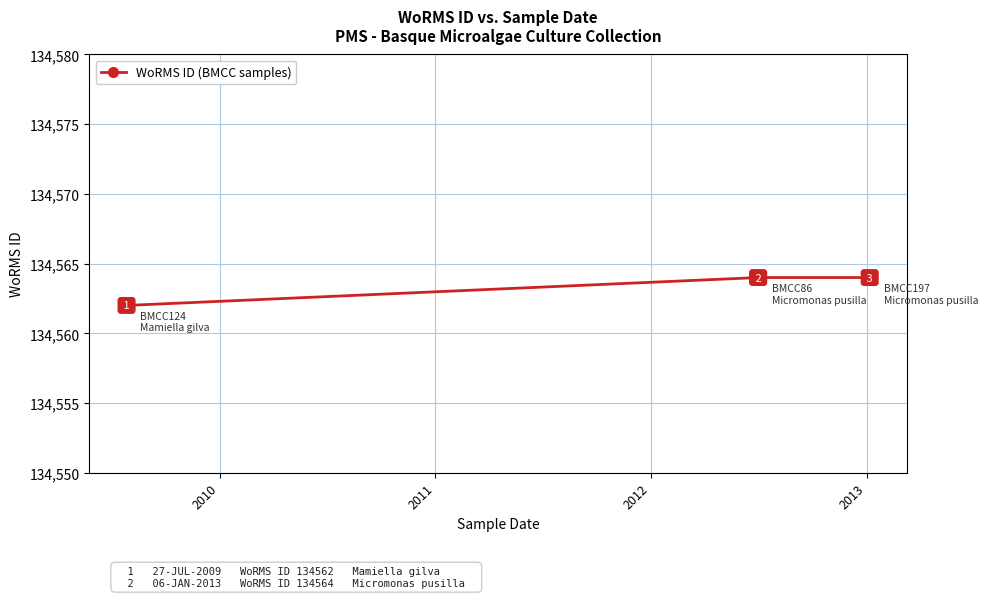

How many lines are shown in the chart?

1